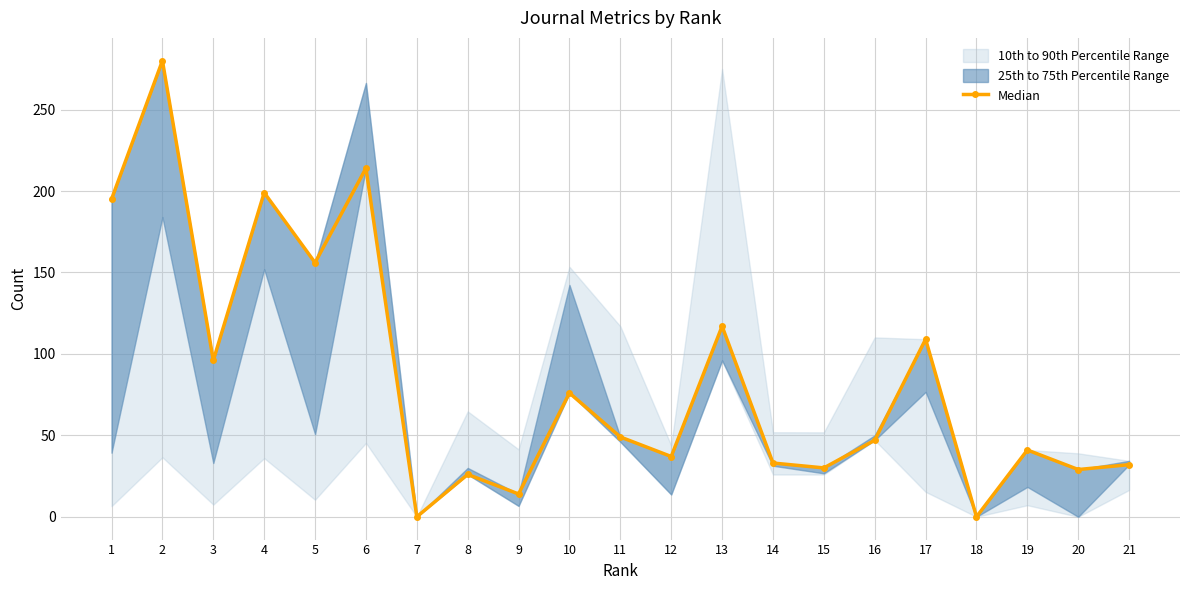

Is it true that the value at 17 is 195?

False